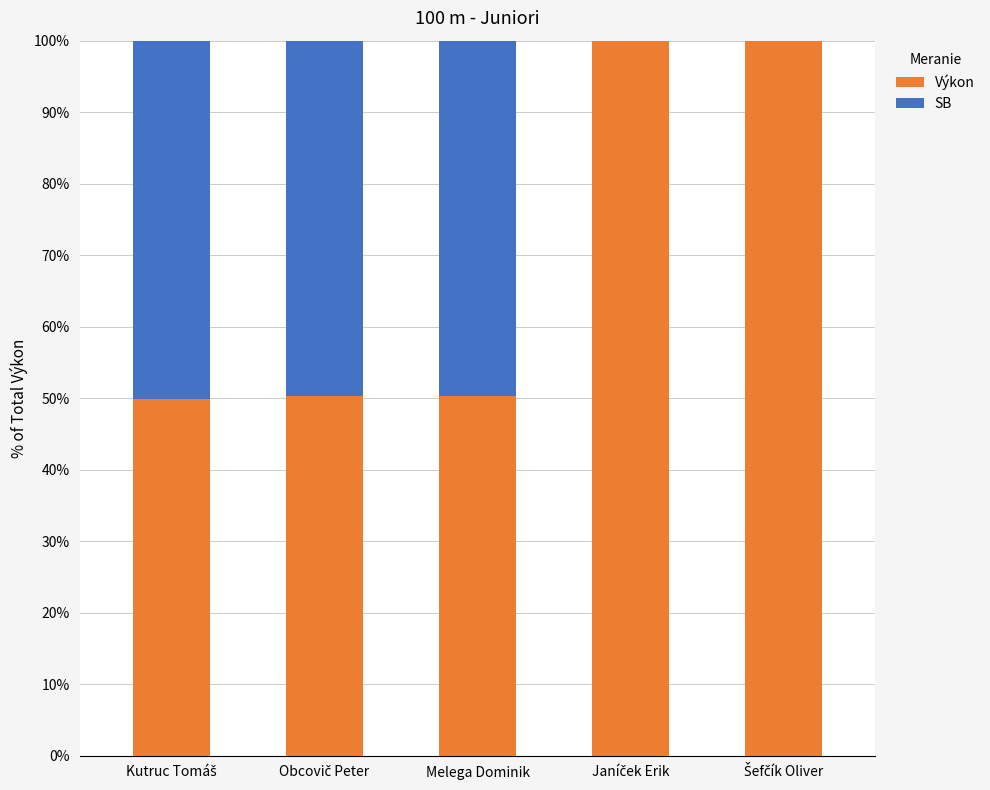

What is the highest value of the Výkon series?

100.0